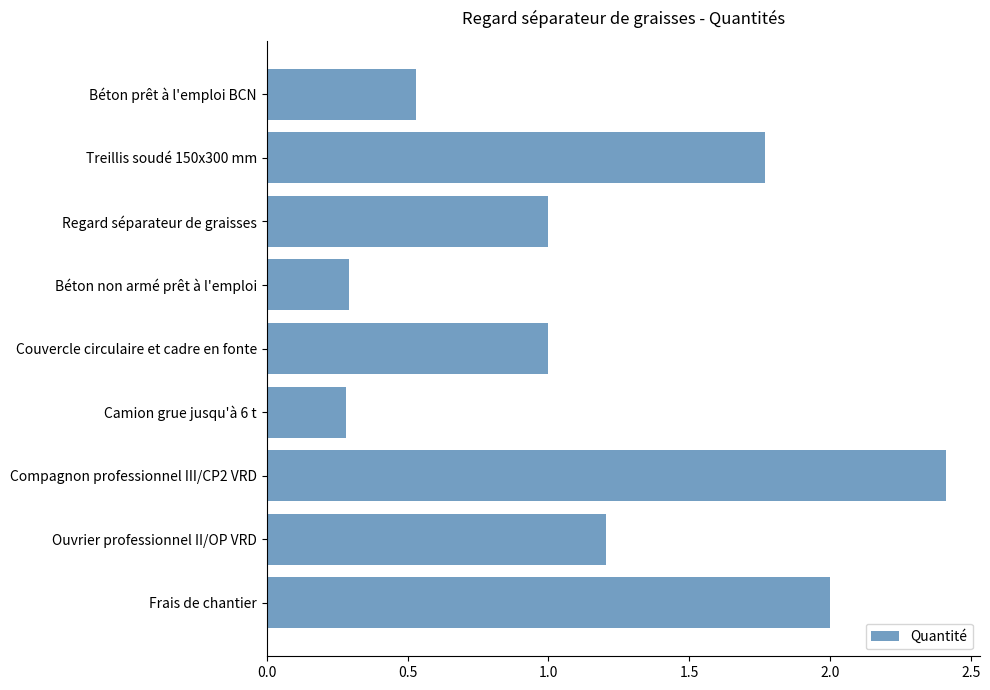

Is it true that the value at Frais de chantier is 3.4?

False